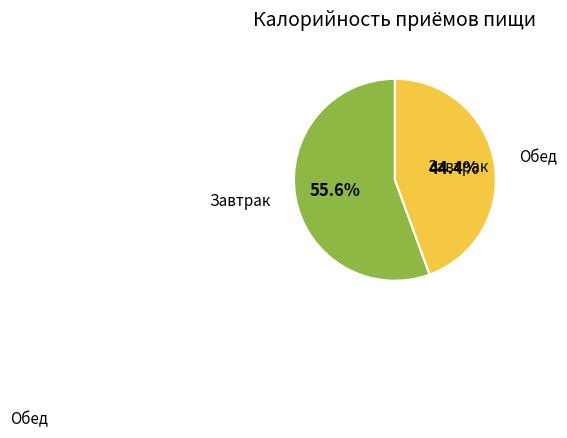

Does any single category account for the majority?

Yes